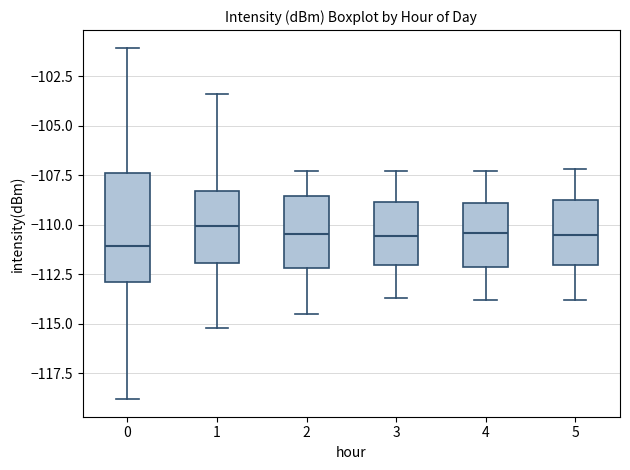

Reading left to right, transcribe this box plot: for each box, give where its median line is, the range the box spans, and where its two whiskers end, as read against the y-axis. The values are not printed on the chart, so give them approximately, as read against the axis.

0: median -111.0, box -113.0 to -107.5, whiskers -119.0 to -101.0
1: median -110.0, box -112.0 to -108.5, whiskers -115.0 to -103.5
2: median -110.5, box -112.0 to -108.5, whiskers -114.5 to -107.5
3: median -110.5, box -112.0 to -109.0, whiskers -113.5 to -107.5
4: median -110.5, box -112.0 to -109.0, whiskers -114.0 to -107.5
5: median -110.5, box -112.0 to -108.5, whiskers -114.0 to -107.0